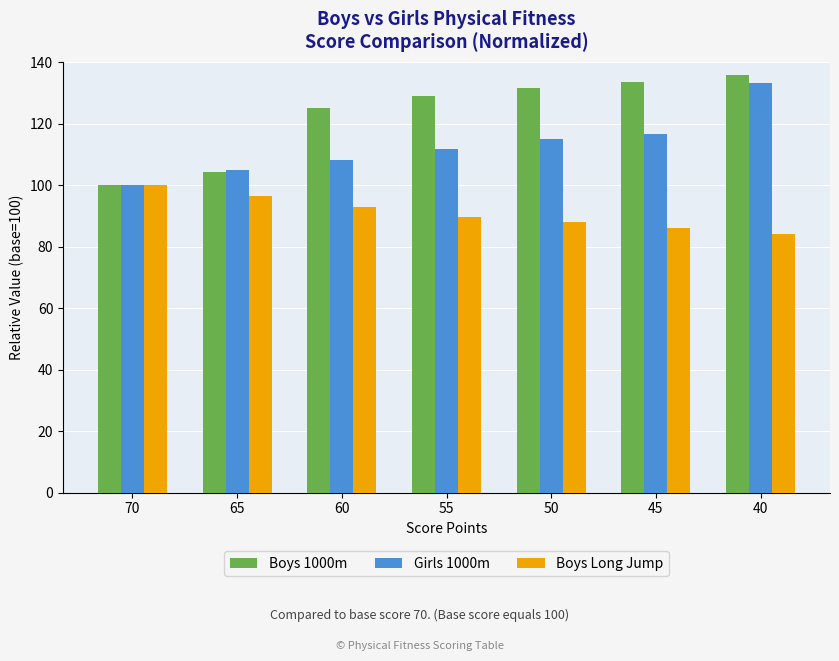

Which series changed the most between 45 and 40?

Girls 1000m